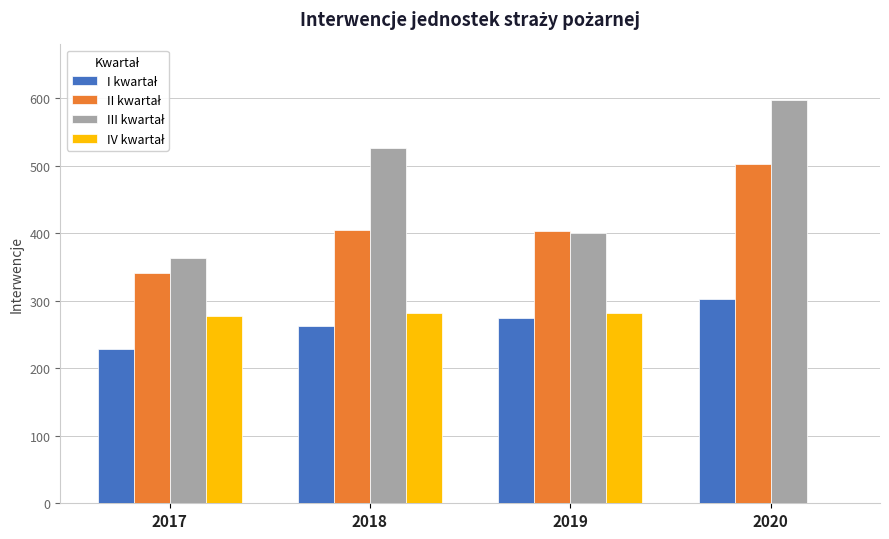

Which category has the highest value across all series?

2020